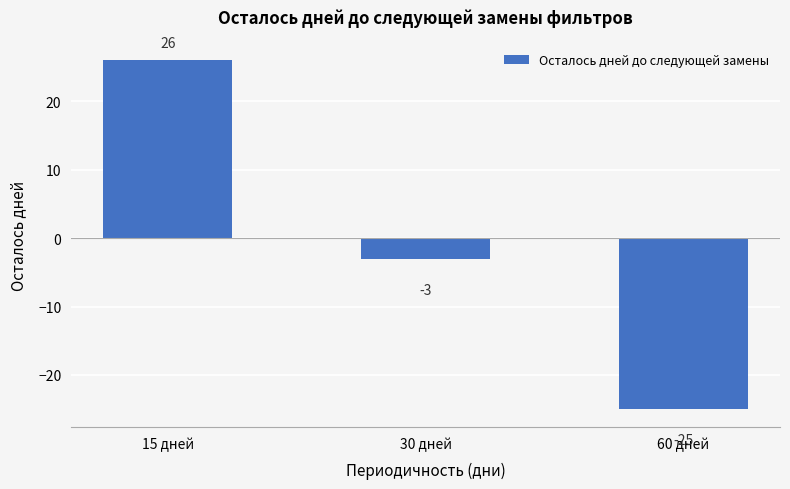

What position from the left is 30 дней?

2